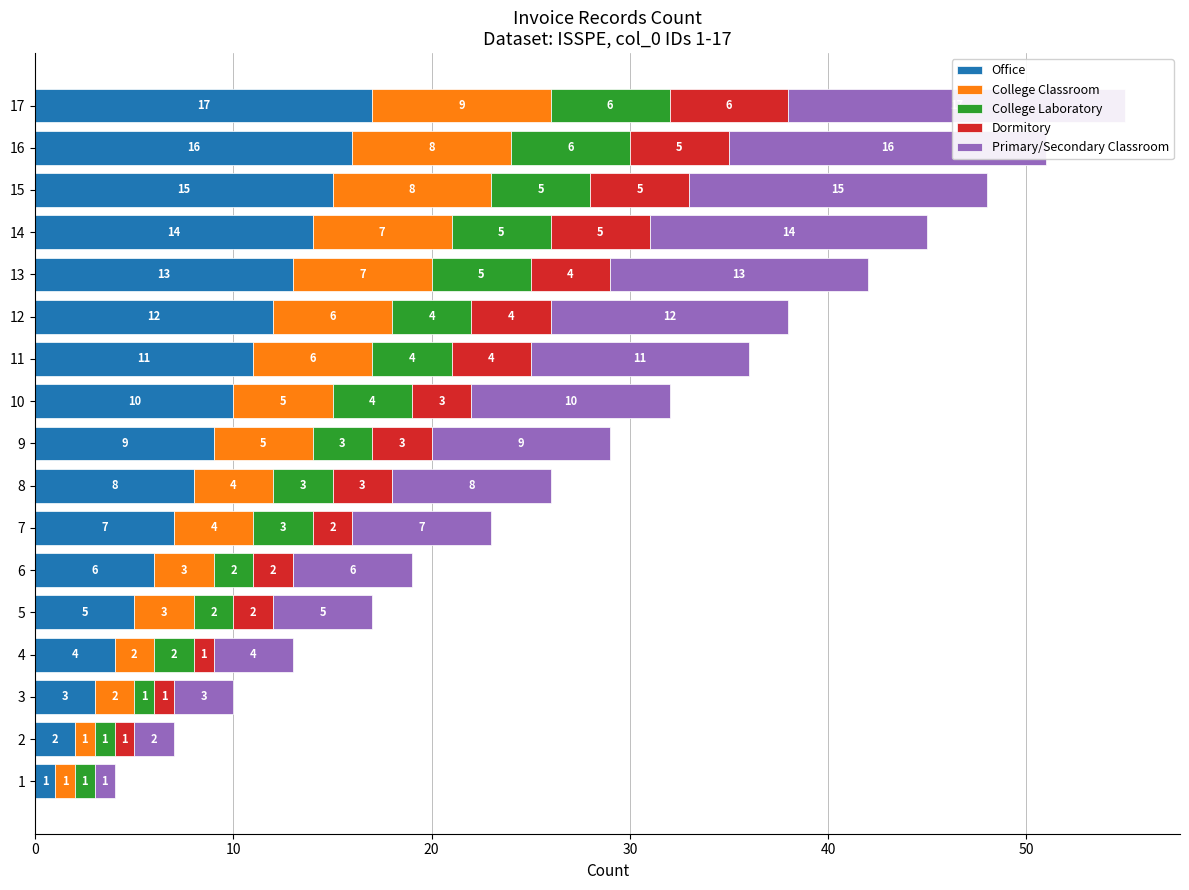

What are all the series names shown in the legend?

Office, College Classroom, College Laboratory, Dormitory, Primary/Secondary Classroom